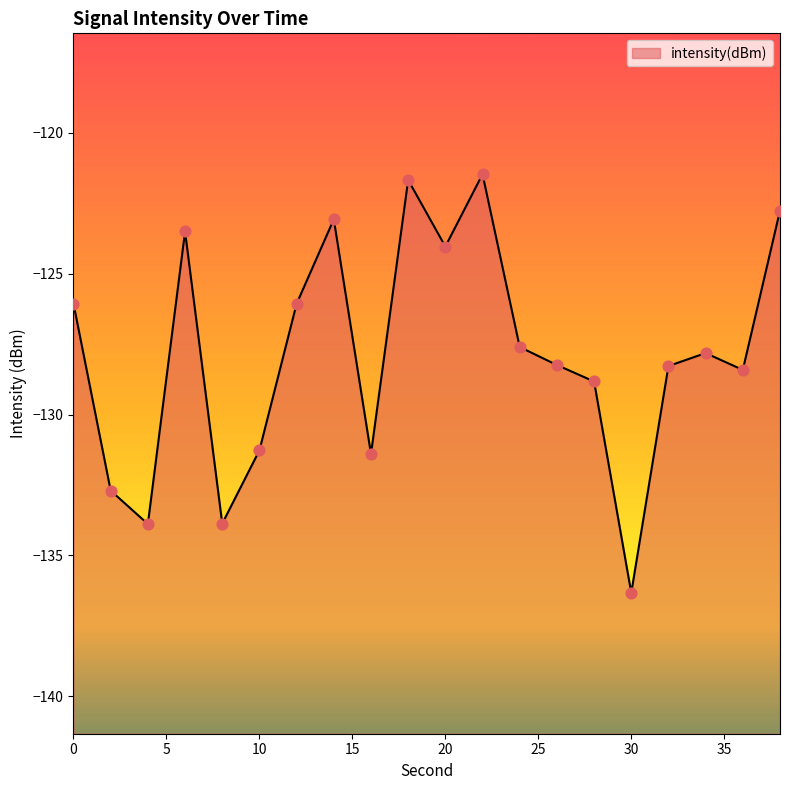

Which has a higher value, 16 or 10?

10